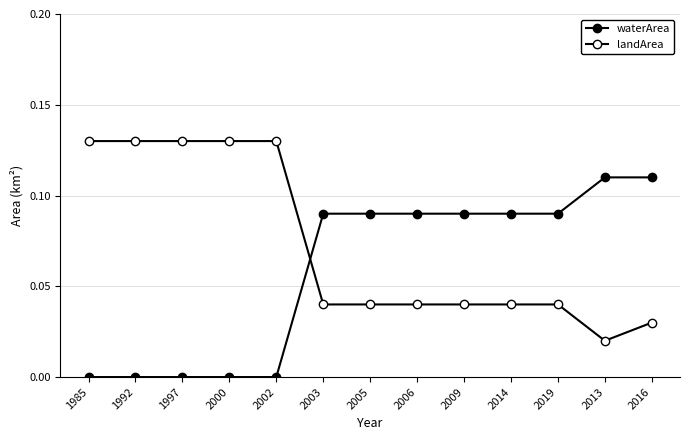

Reading right to left, what are all the values shown in this chart?

waterArea: 0.1	0.1	0.1	0.1	0.1	0.1	0.1	0.1	0.0	0.0	0.0	0.0	0.0
landArea: 0.0	0.0	0.0	0.0	0.0	0.0	0.0	0.0	0.1	0.1	0.1	0.1	0.1